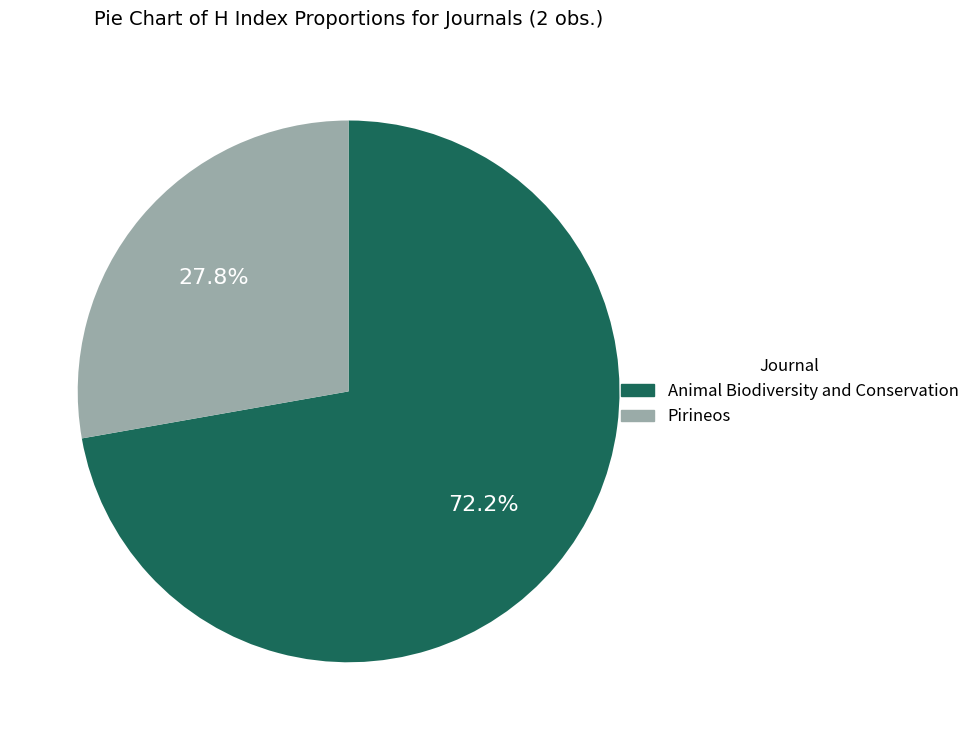

Rank the categories by value from highest to lowest.

Animal Biodiversity and Conservation, Pirineos